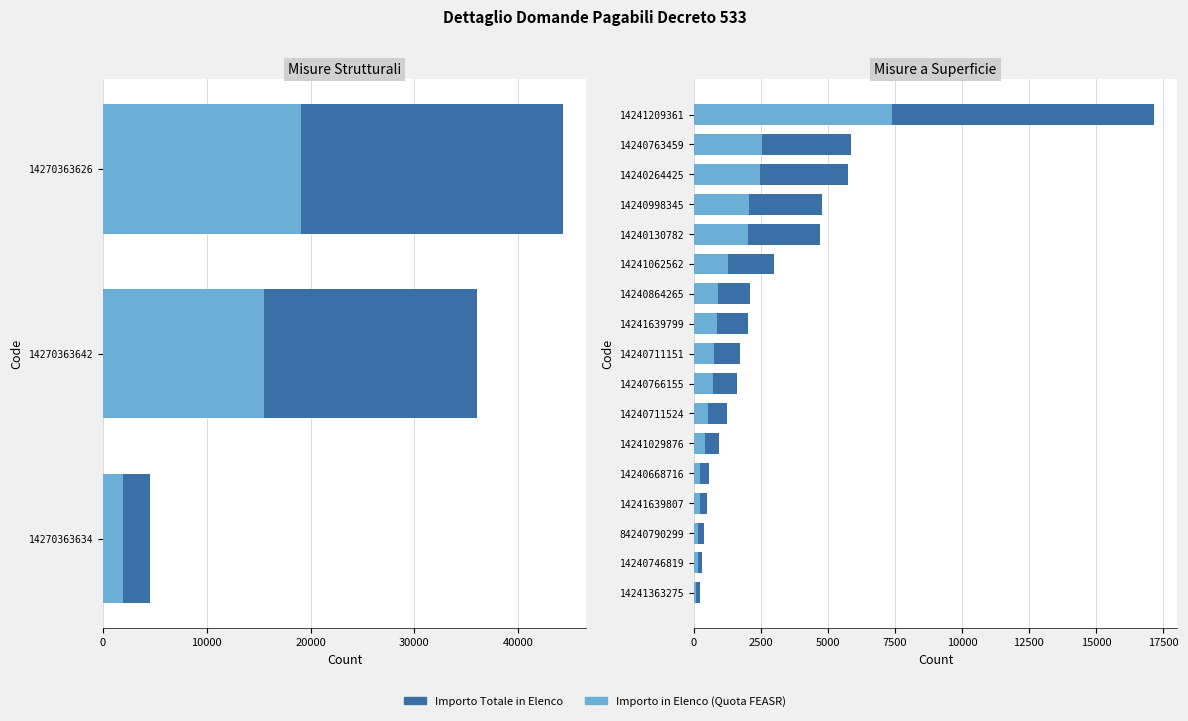

How many categories are shown in the chart?

17